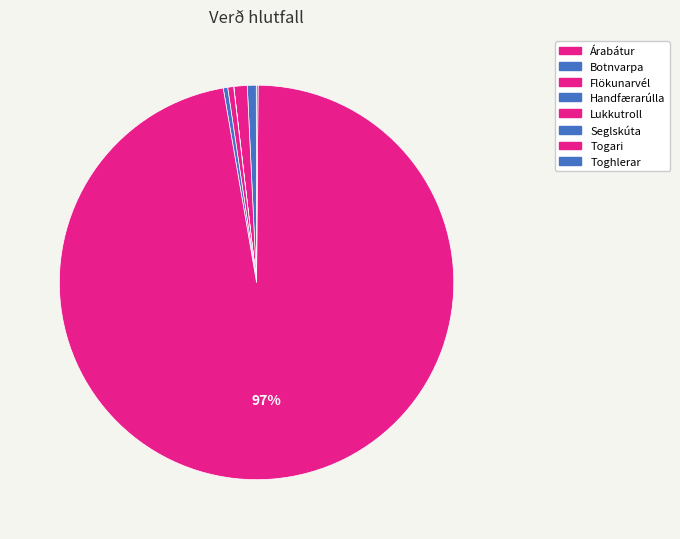

Combined, do Toghlerar and Árabátur account for over 50%?

No